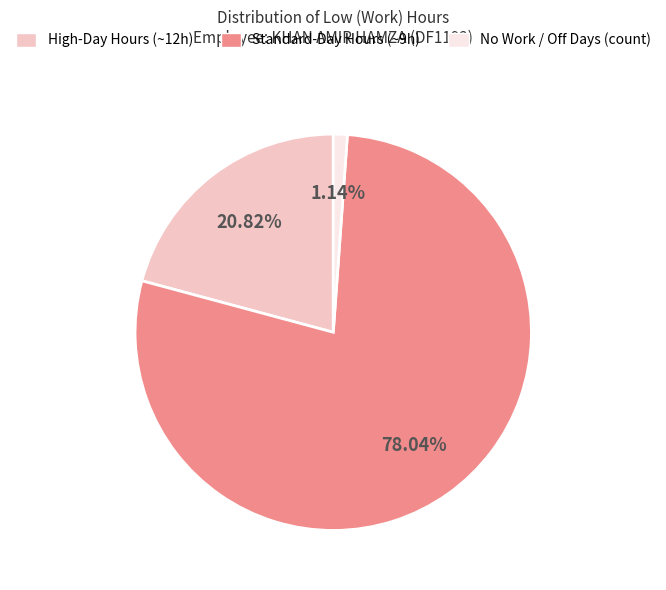

Does any single category account for the majority?

Yes